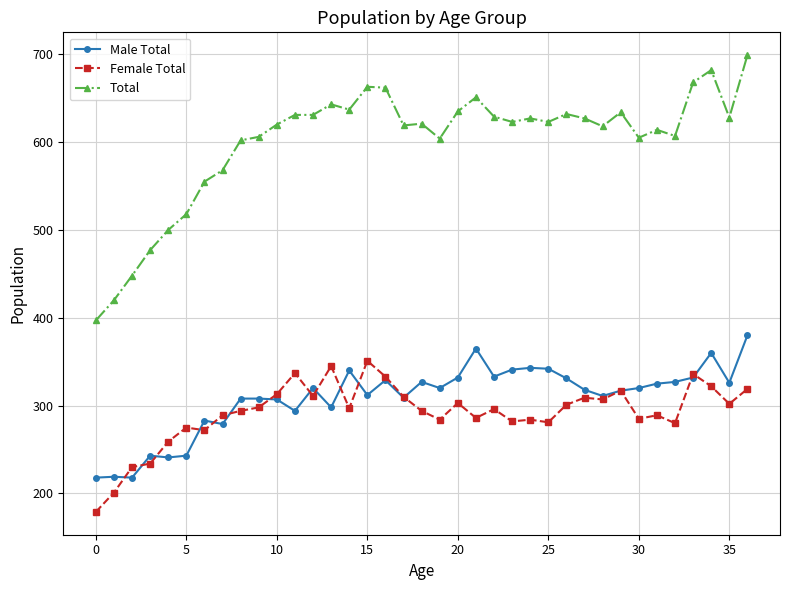

How many series are shown in this chart?

3